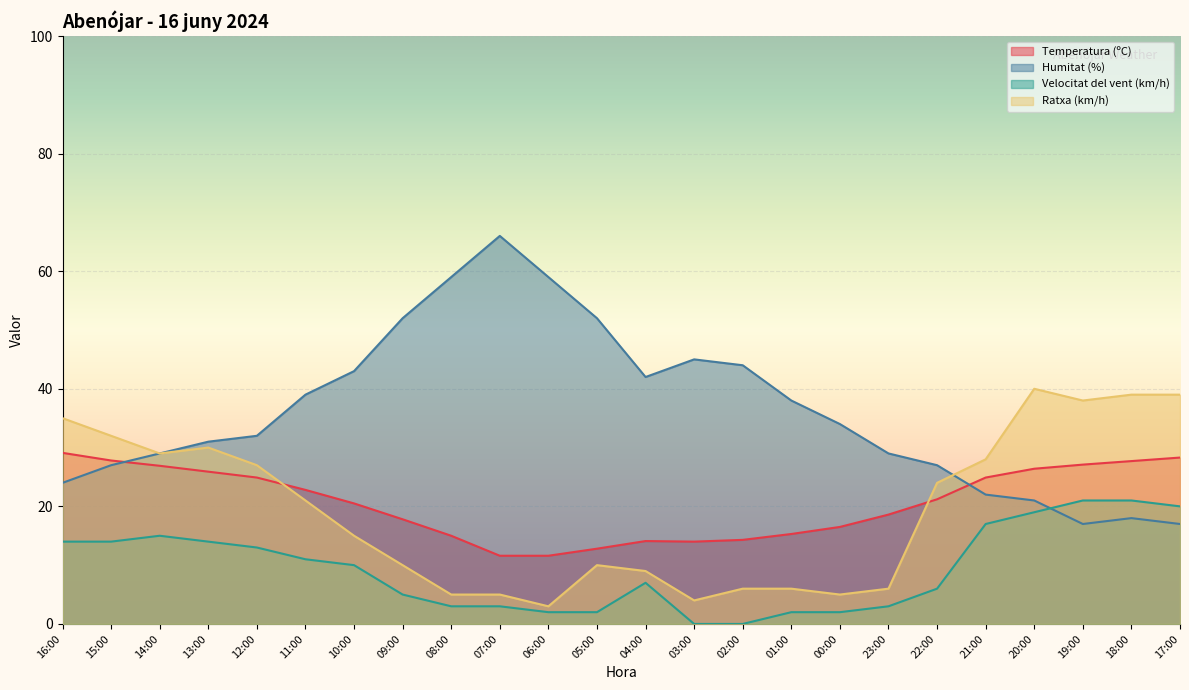

At which label does Ratxa (km/h) reach its minimum?

06:00